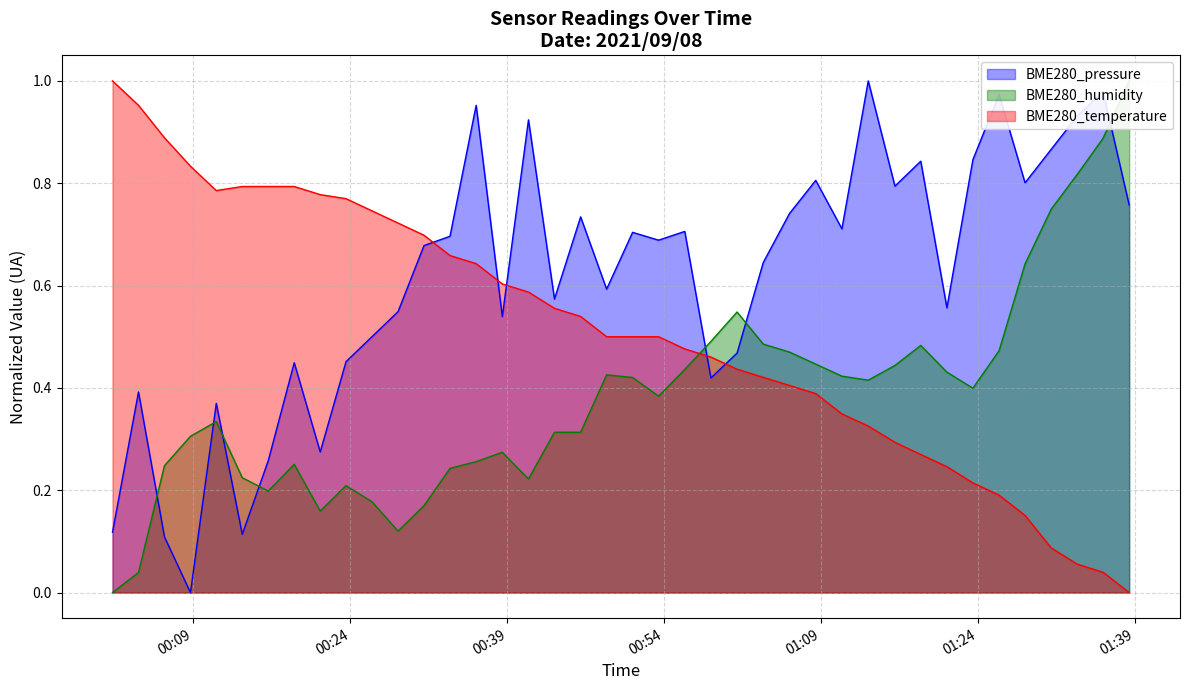

Is it true that BME280_temperature equals 0.6 at 2021/09/08 00:38:31?

True